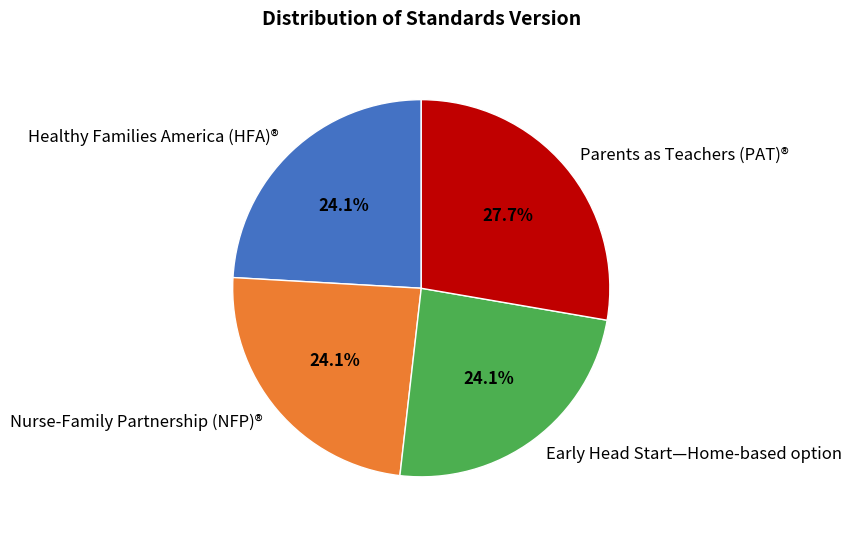

To the nearest percent, what percentage of the pie is Parents as Teachers (PAT)®?

28%